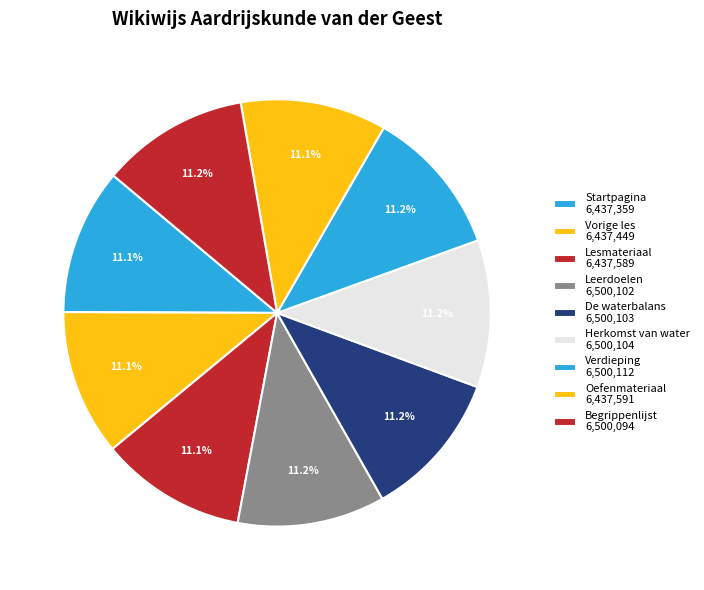

What is the total percentage of De waterbalans and Startpagina?

22.2%